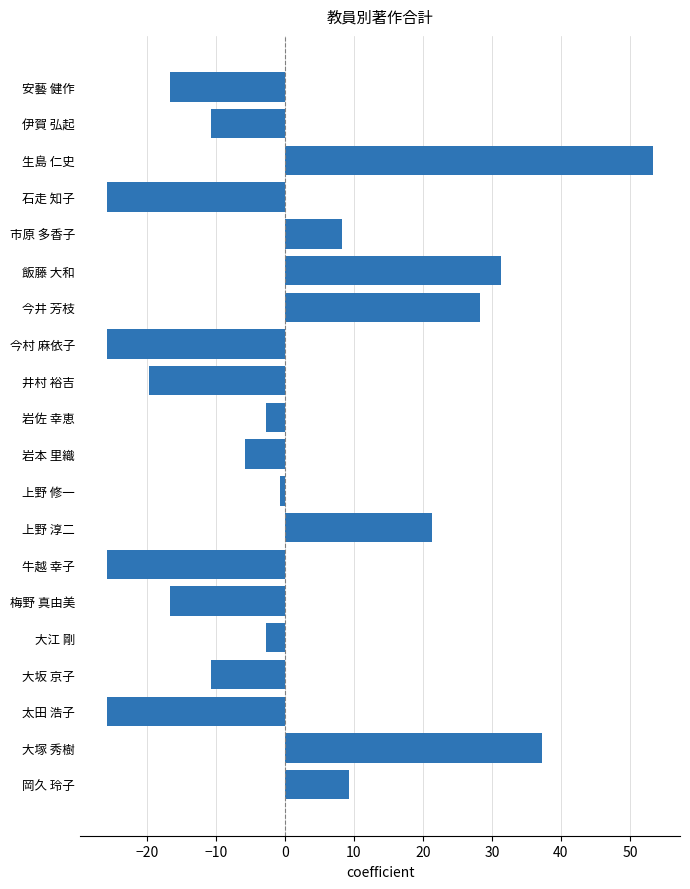

True or false: the data shows 22.4 at 大塚 秀樹.

False